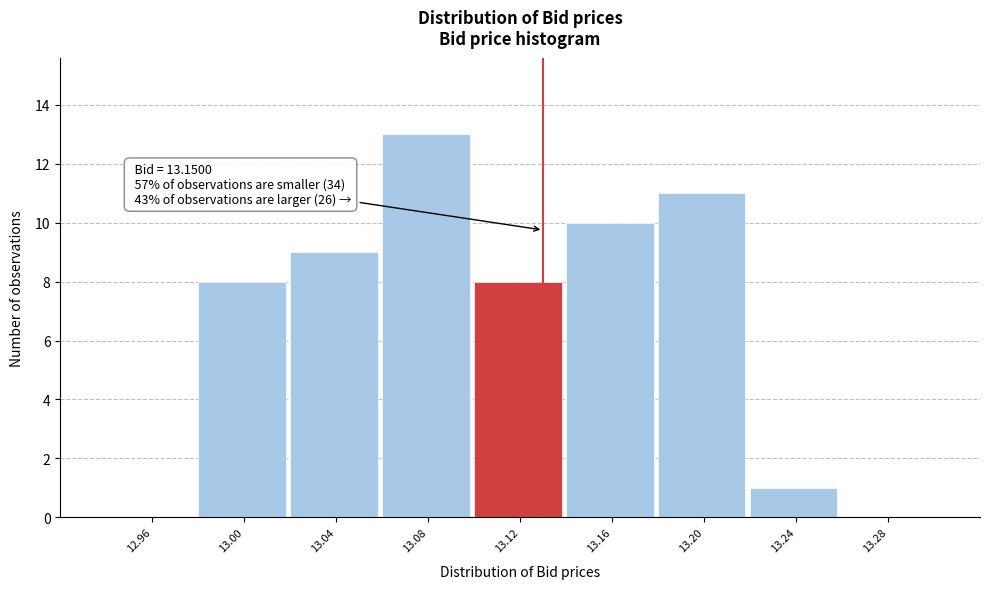

Reading left to right, what are all the values shown in this chart?

12.96=0	13.00=8	13.04=9	13.08=13	13.12=8	13.16=10	13.20=11	13.24=1	13.28=0